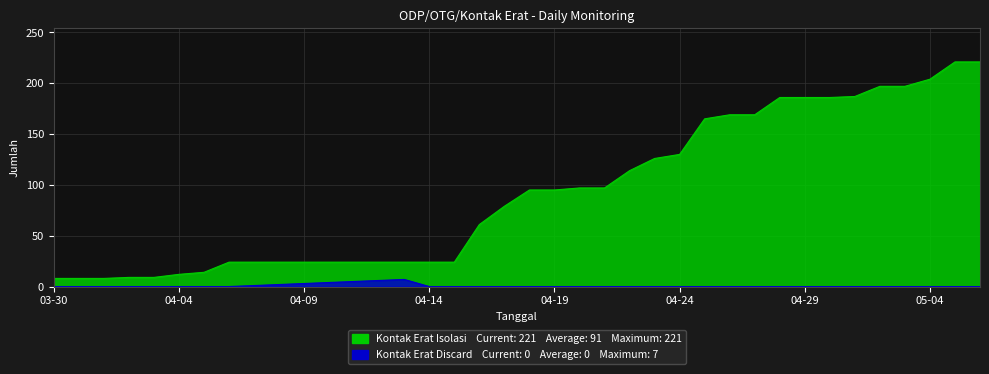

What is the maximum value for Kontak Erat Isolasi?

221